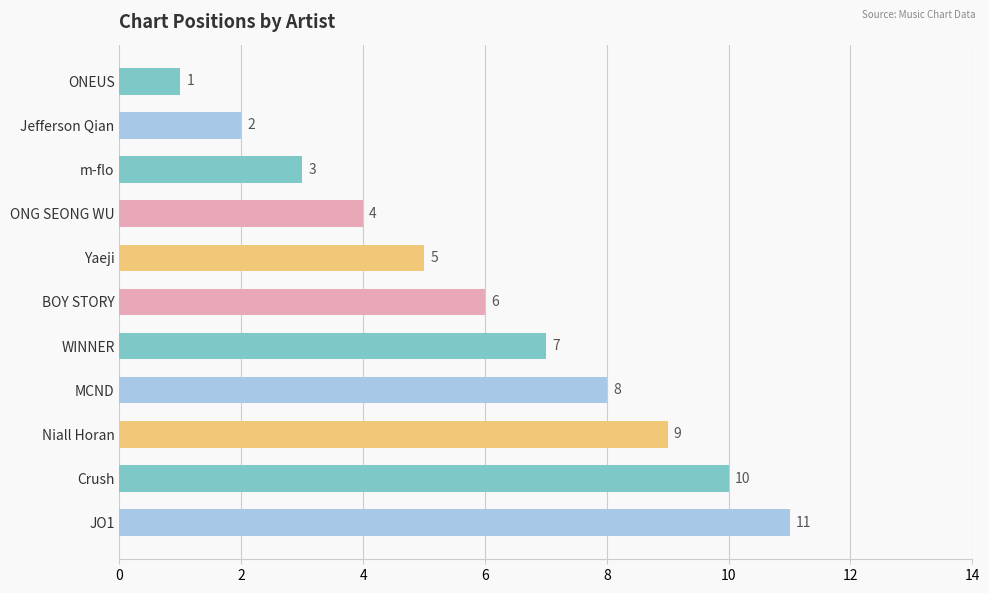

How many values are between 3 and 9?

7